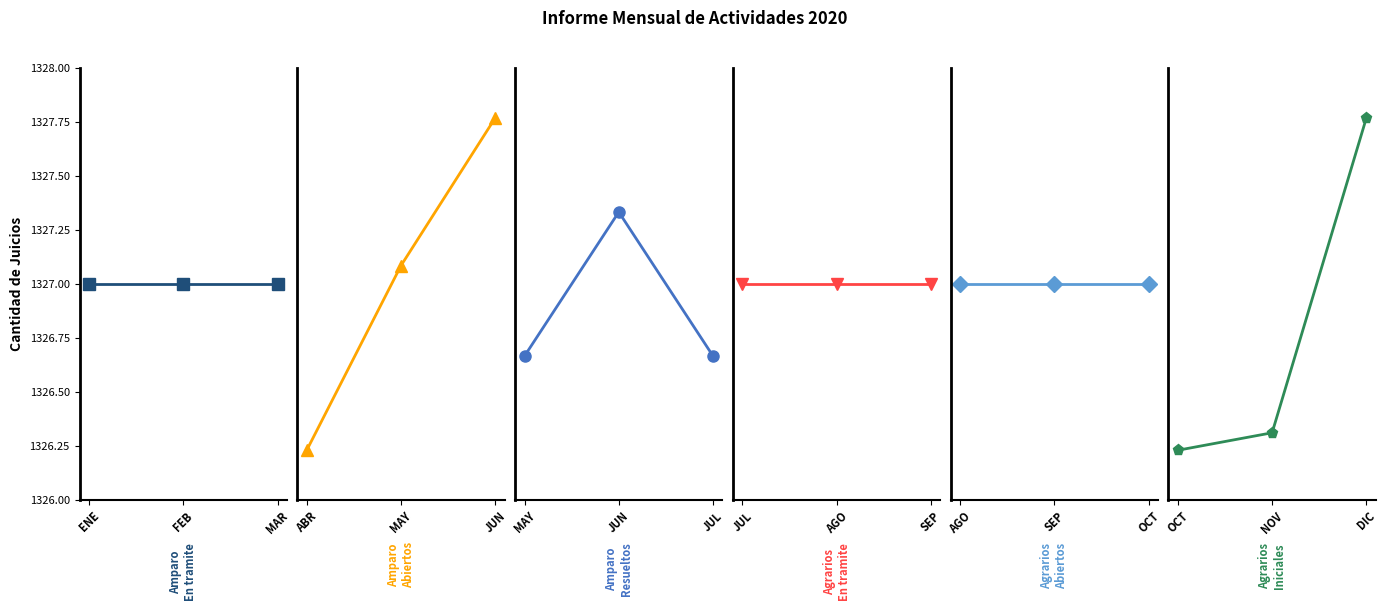

Is the value of Juicios de Amparo - En tramite at ENE greater than the value of Juicios Agrarios - En tramite at ENE?

Yes